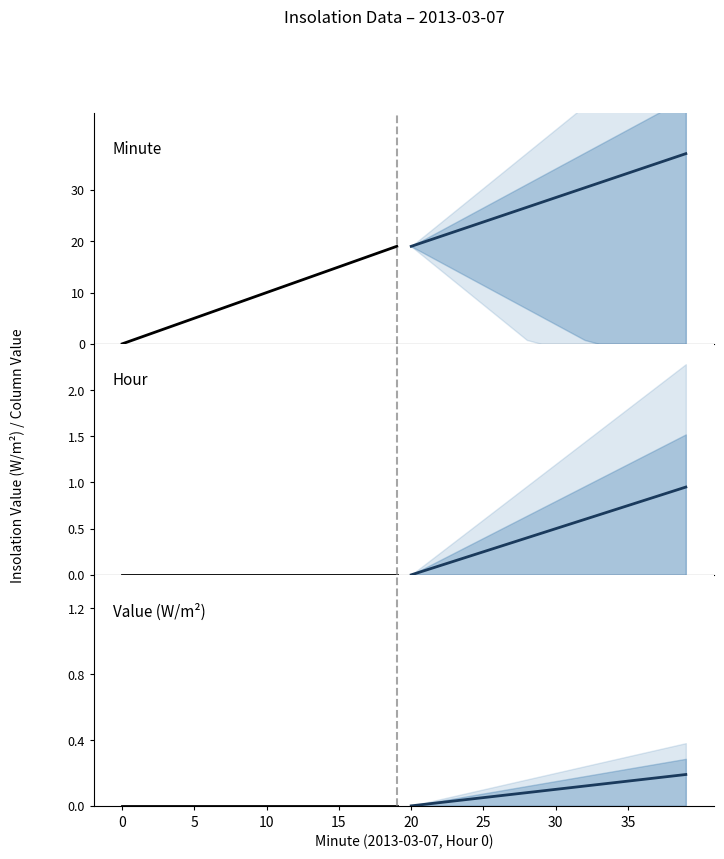

How many data points does each series have?

20